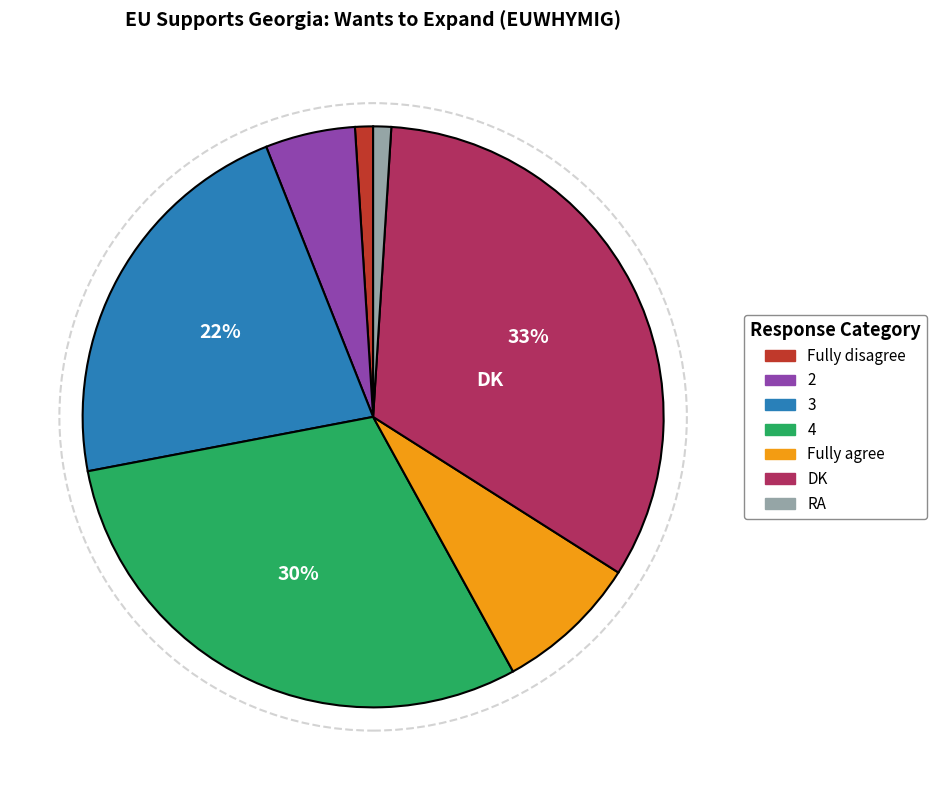

How many segments does this pie chart have?

7